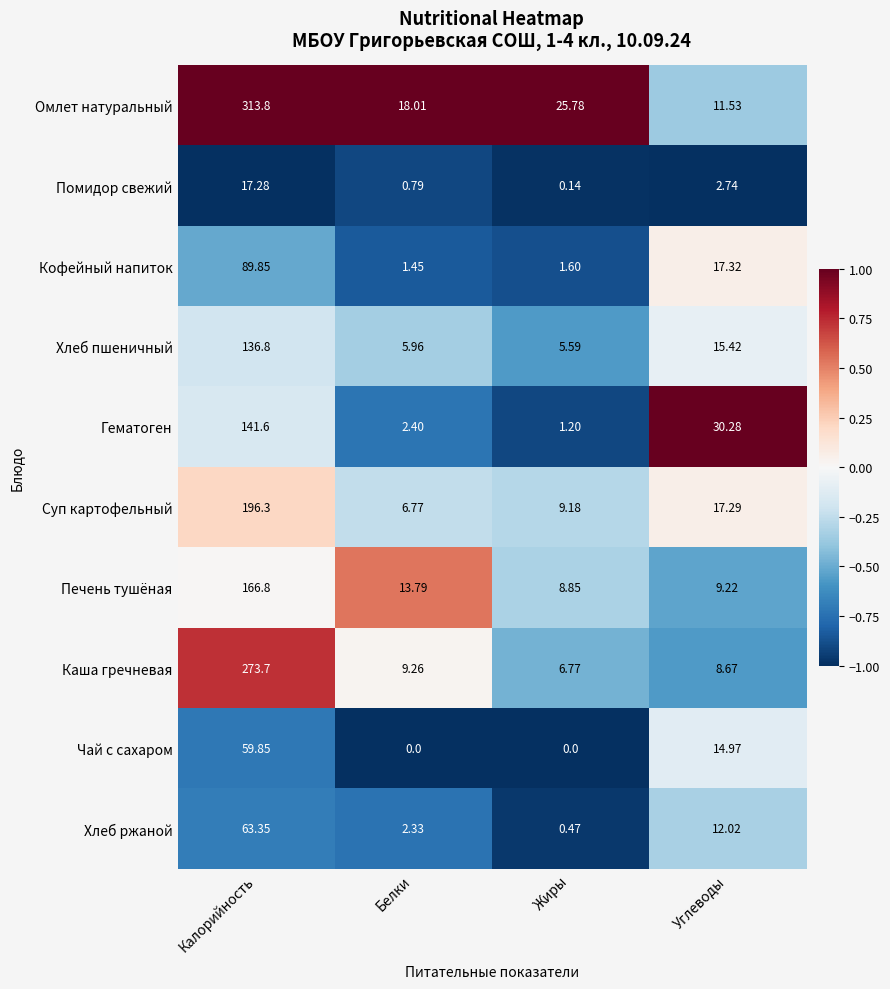

Rank the series by their maximum value, from highest to lowest.

Омлет натуральный, Каша гречневая, Суп картофельный, Печень тушёная, Гематоген, Хлеб пшеничный, Кофейный напиток, Хлеб ржаной, Чай с сахаром, Помидор свежий